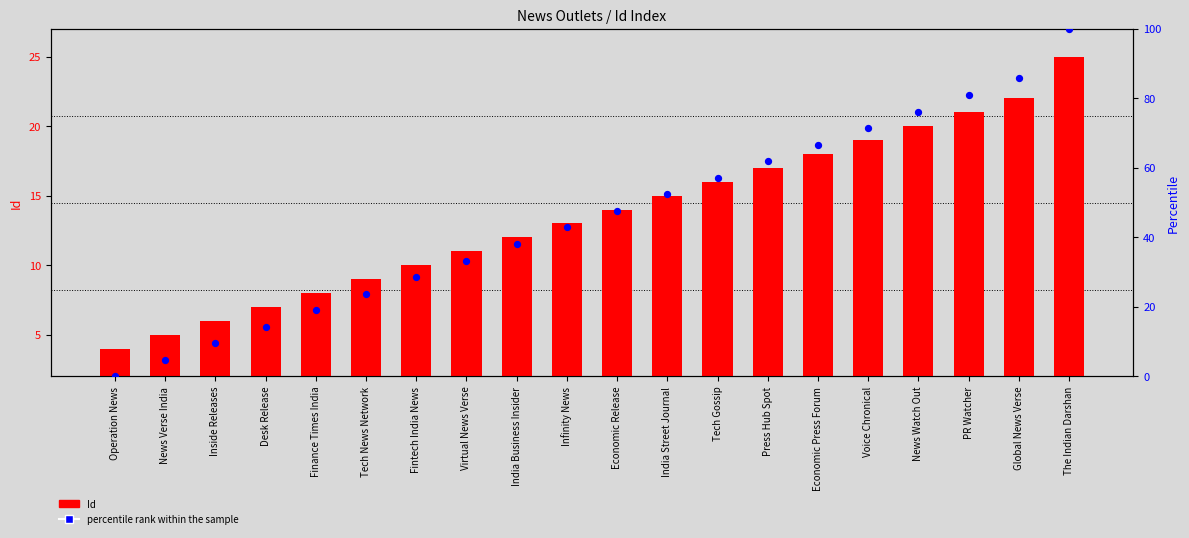

Which series has the largest total across all categories?

percentile rank within the sample